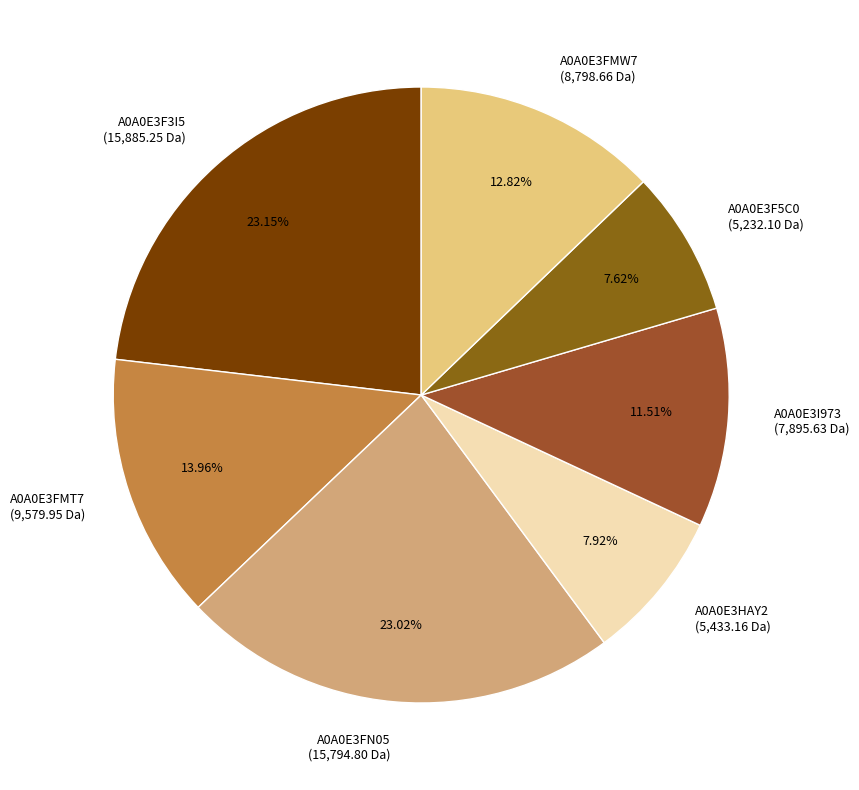

How many slices are in this pie chart?

7